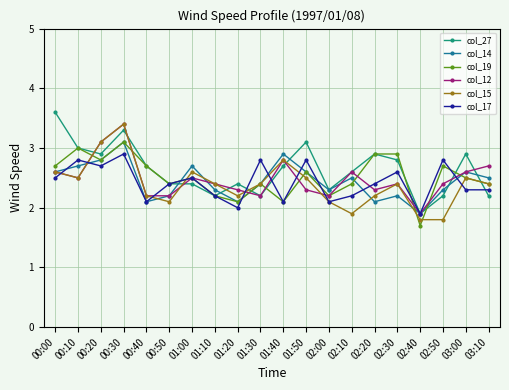

What is the average value of the col_12 series?

2.5